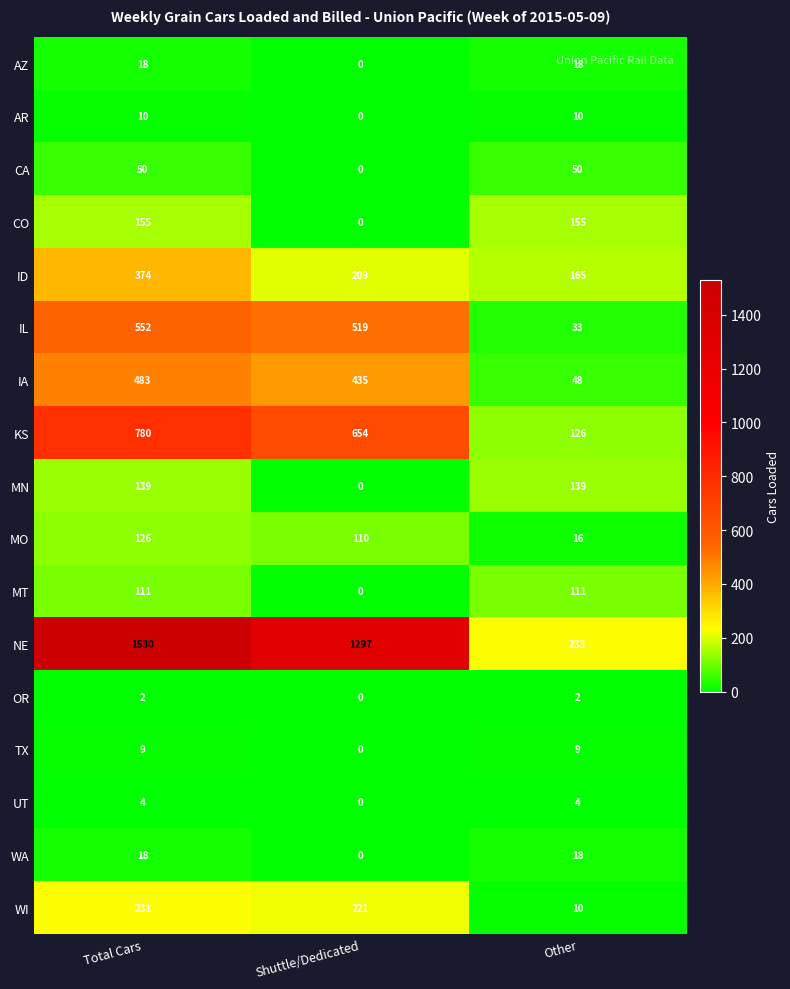

The WA series shows 6 at Shuttle/Dedicated. True or false?

False